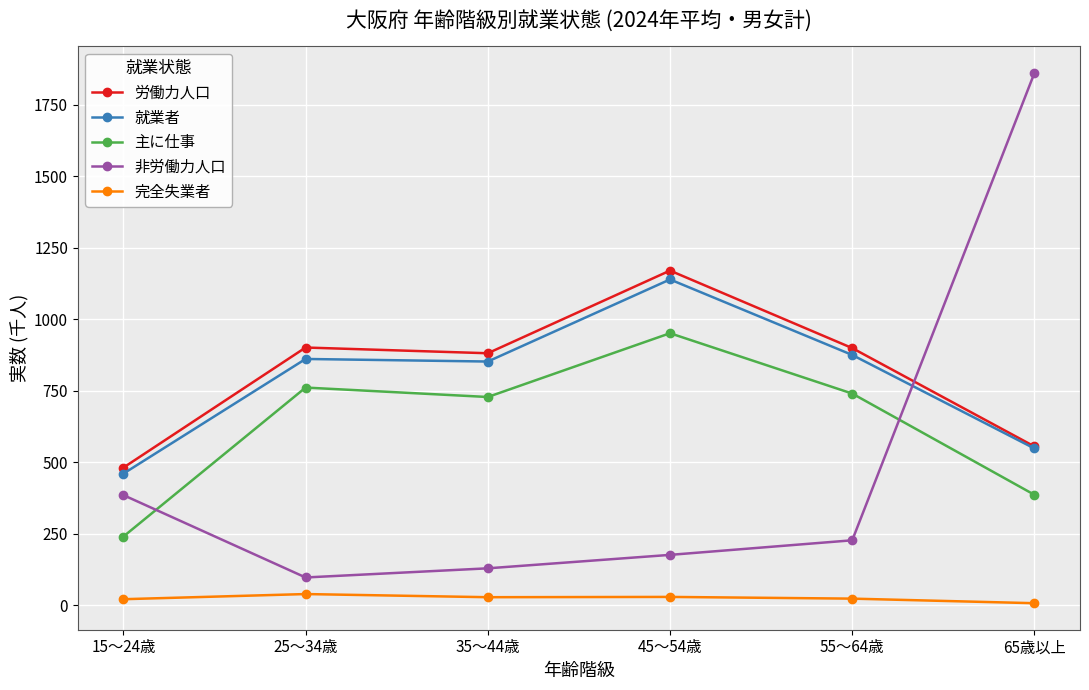

What is the average value of the 主に仕事 series?

635